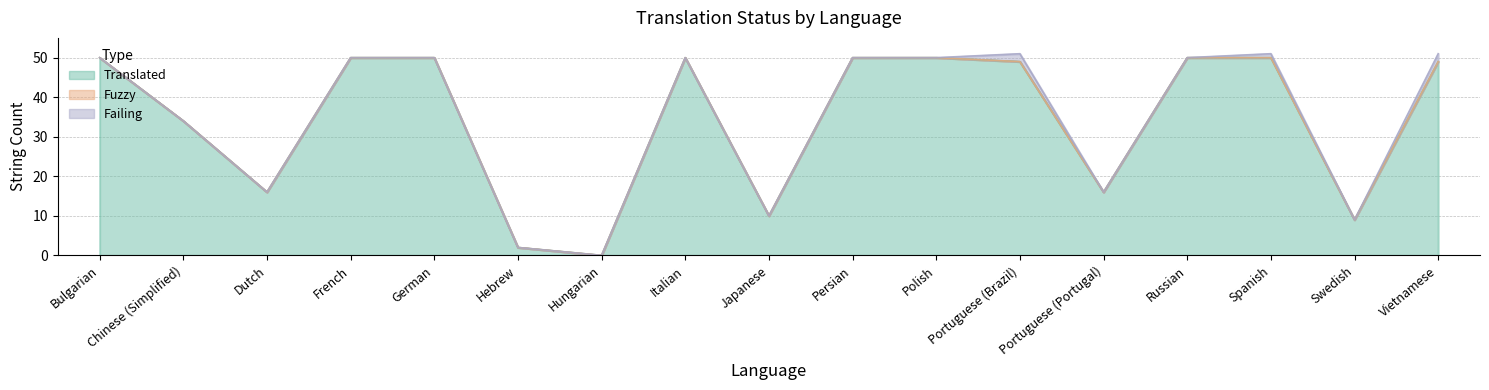

Is the value of fuzzy at Dutch greater than the value of failing at Spanish?

No